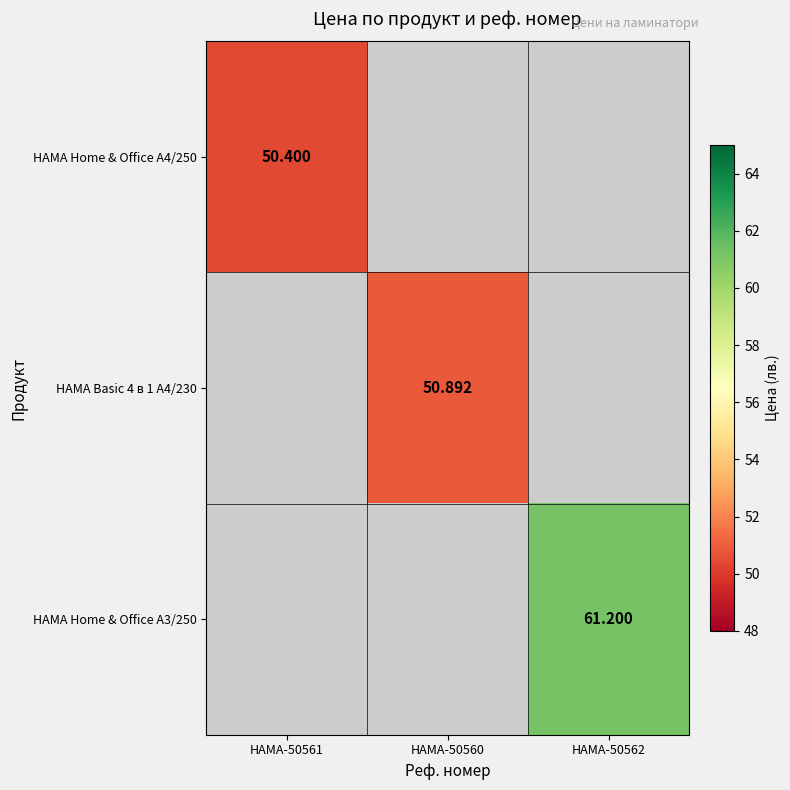

How many values in HAMA Home & Office A3/250 are above zero?

1